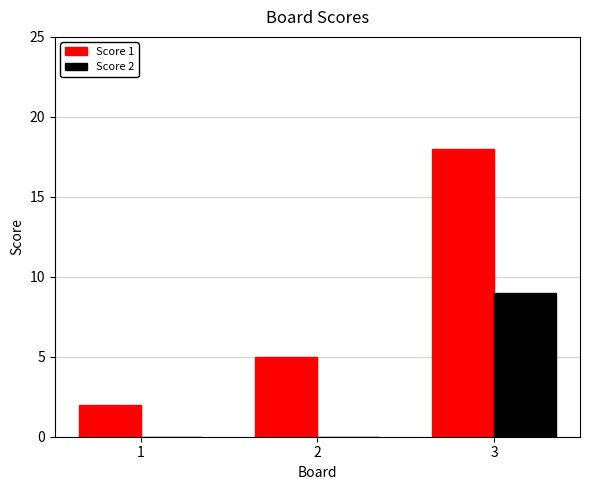

How many categories are shown in the chart?

3